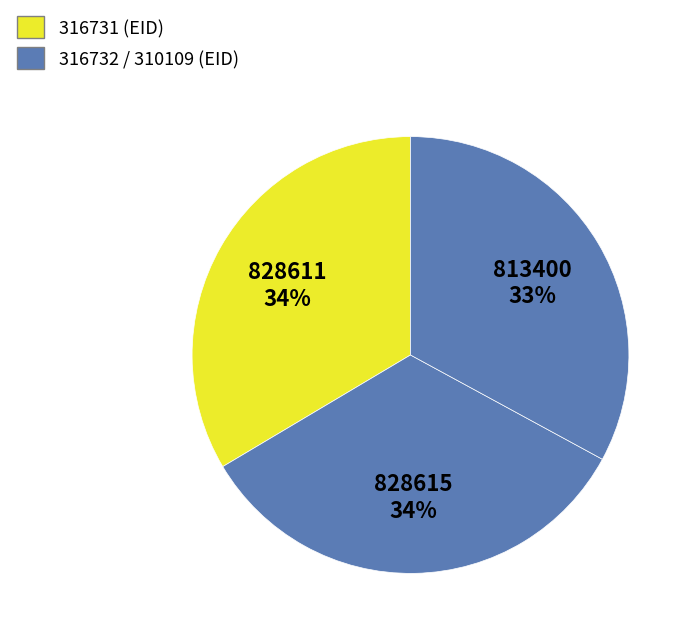

Which slice is the smallest?

310109